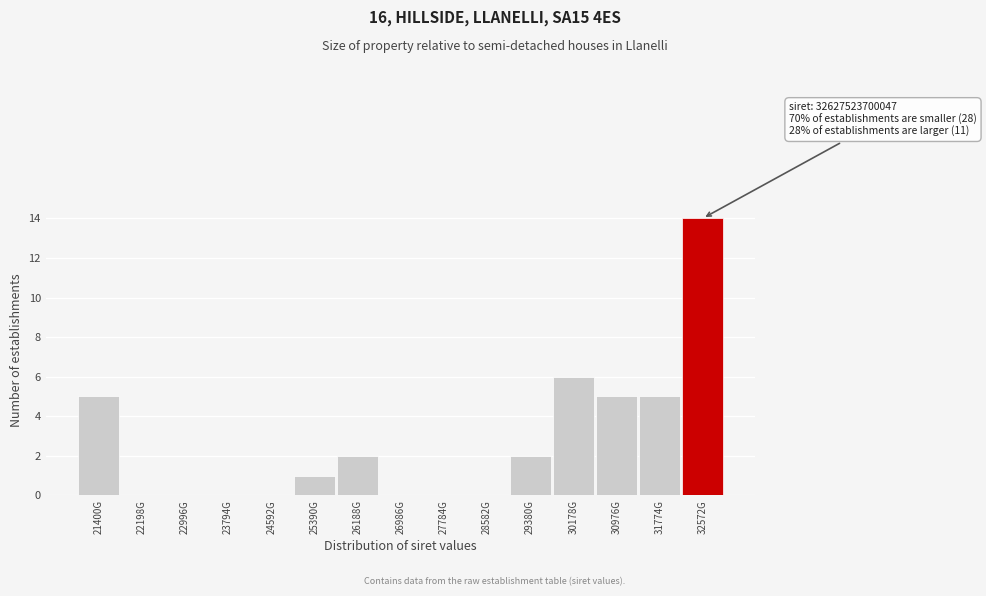

Reading left to right, what are all the values shown in this chart?

21400G=5	22198G=0	22996G=0	23794G=0	24592G=0	25390G=1	26188G=2	26986G=0	27784G=0	28582G=0	29380G=2	30178G=6	30976G=5	31774G=5	32572G=14